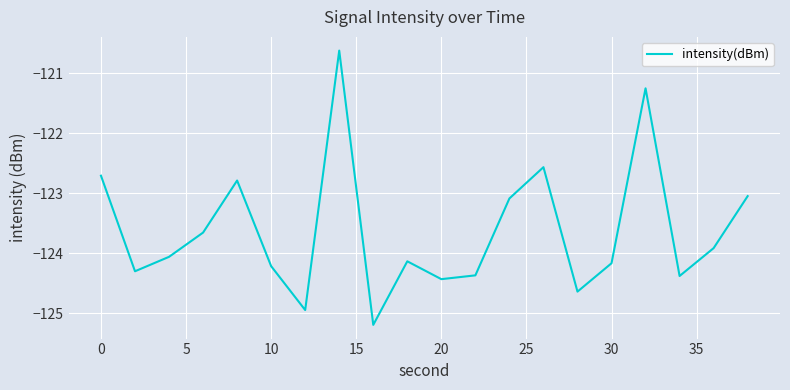

What is the greatest value displayed?

-120.6